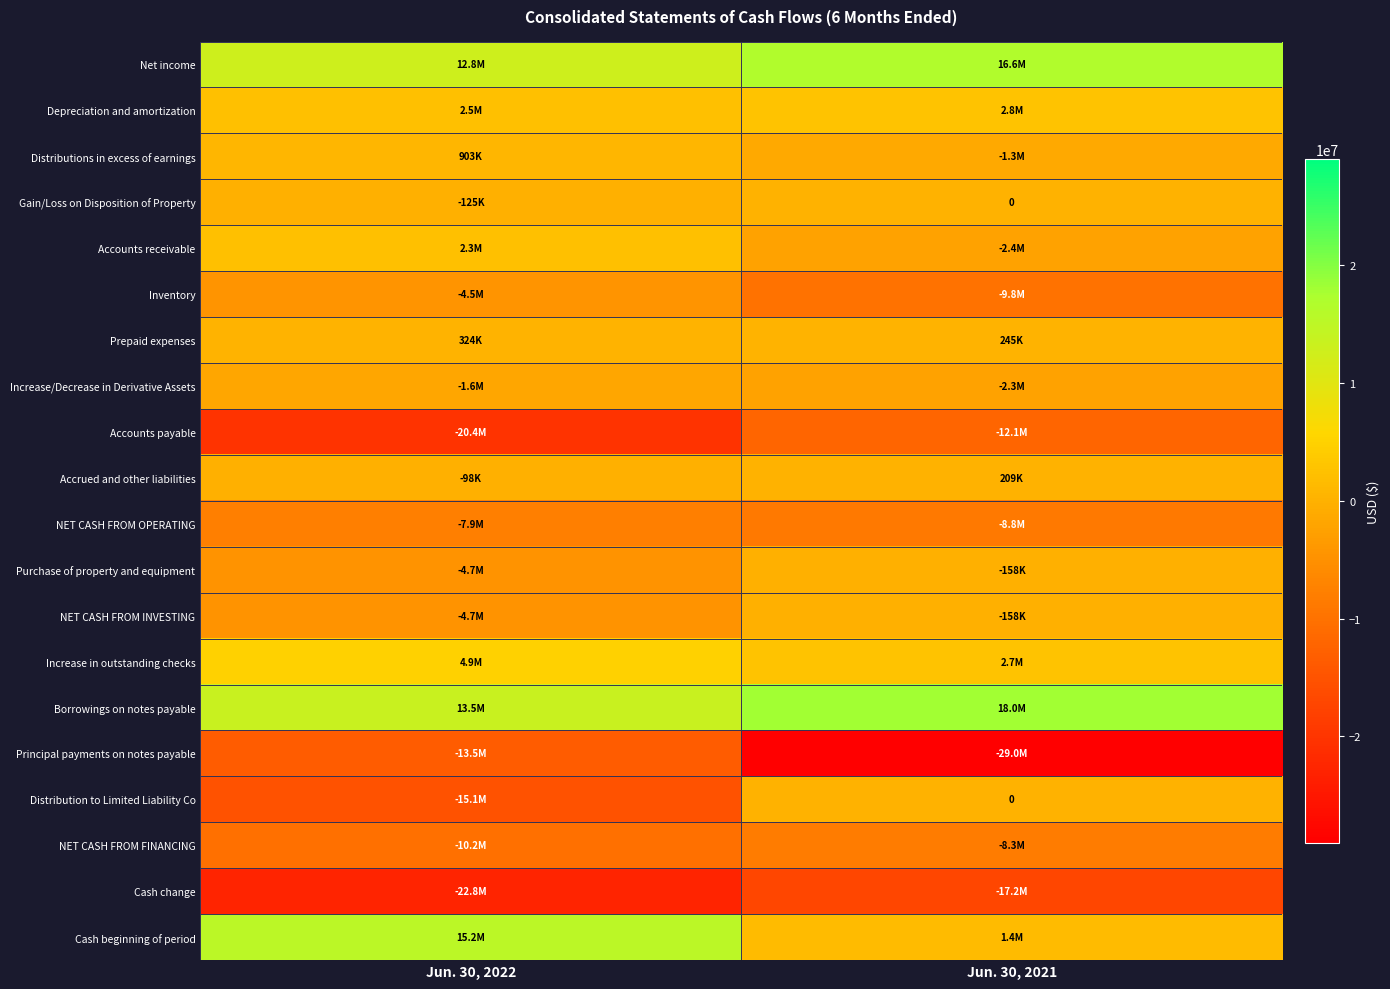

What is the difference between the highest and lowest values at Jun. 30, 2021?

47008000